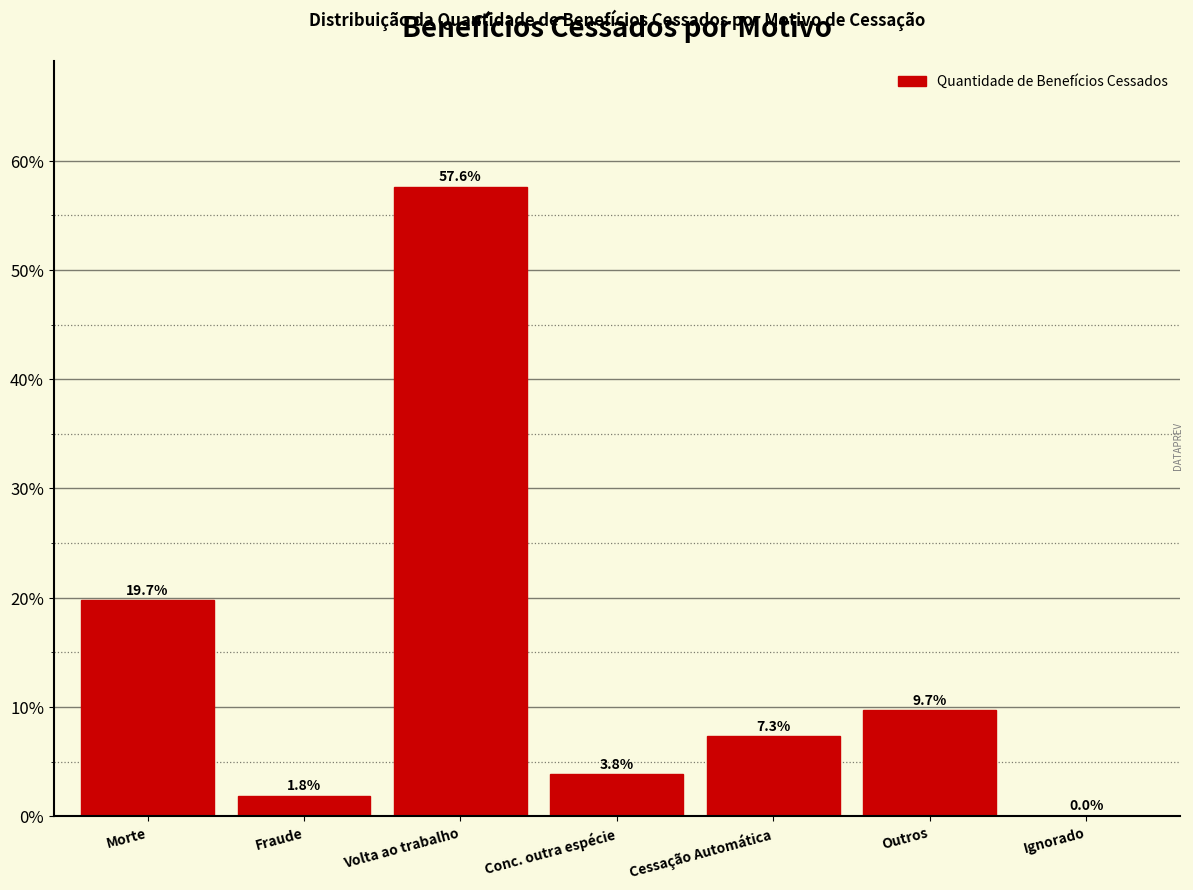

The chart shows a value of 1.6 at Conc. outra espécie. True or false?

False